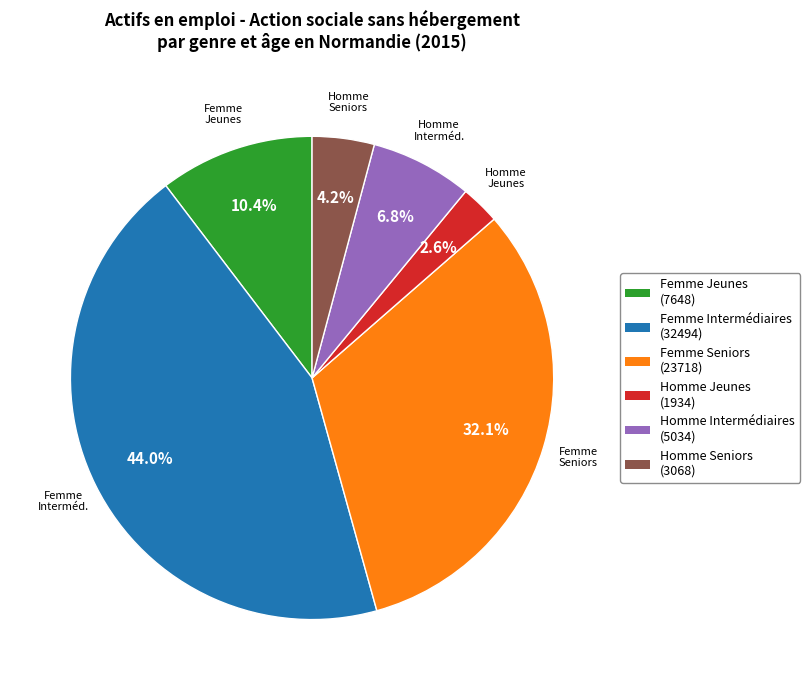

Is there any slice that represents more than half of the pie?

No